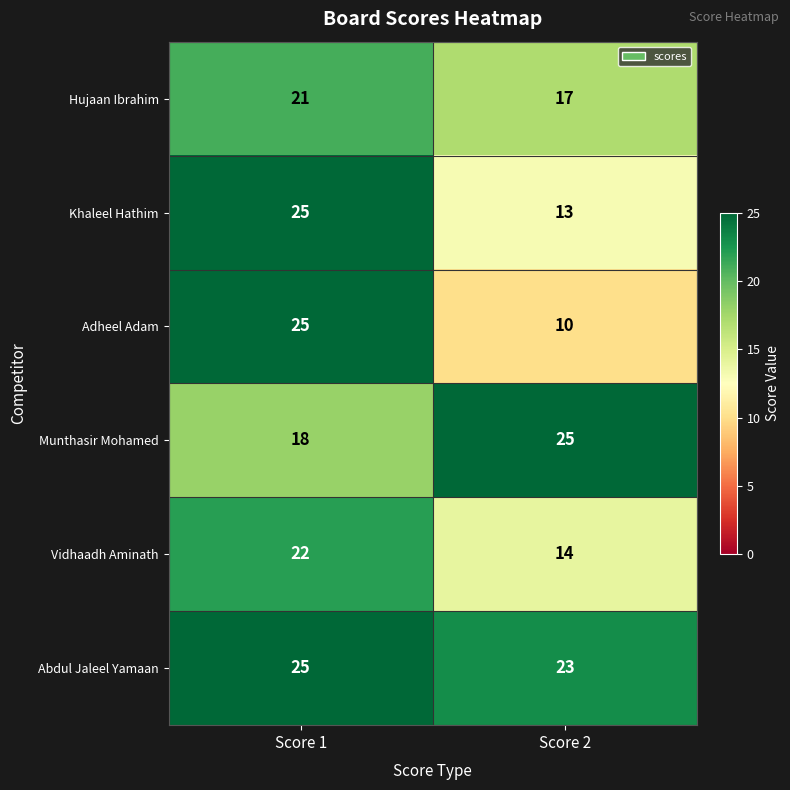

What is the average value of the Vidhaadh Aminath series?

18